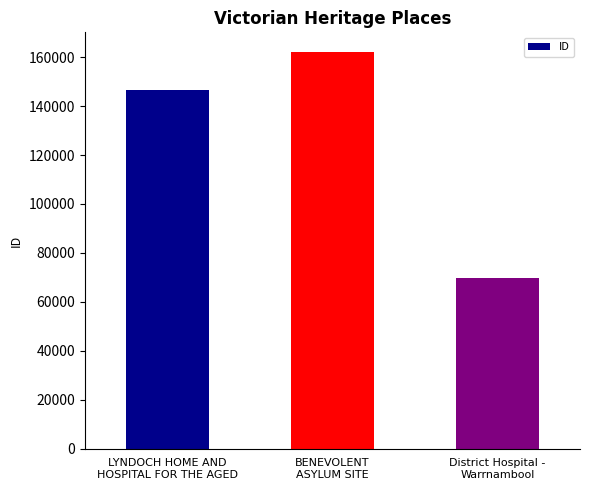

What position from the left is BENEVOLENT
ASYLUM SITE?

2